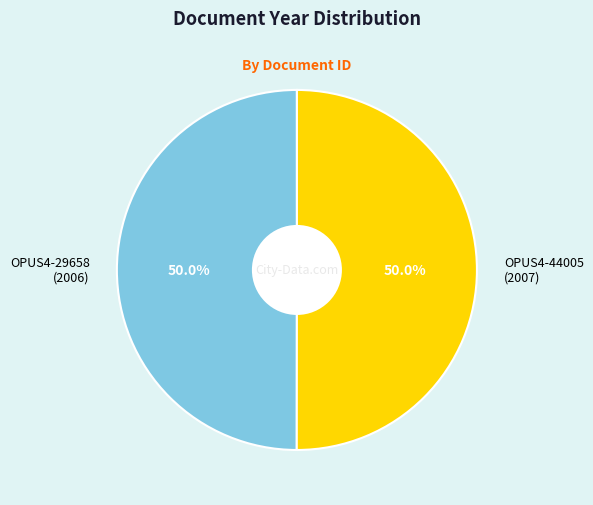

Approximately how many times larger is the value at OPUS4-44005 (2007) compared to OPUS4-29658 (2006)?

1.0